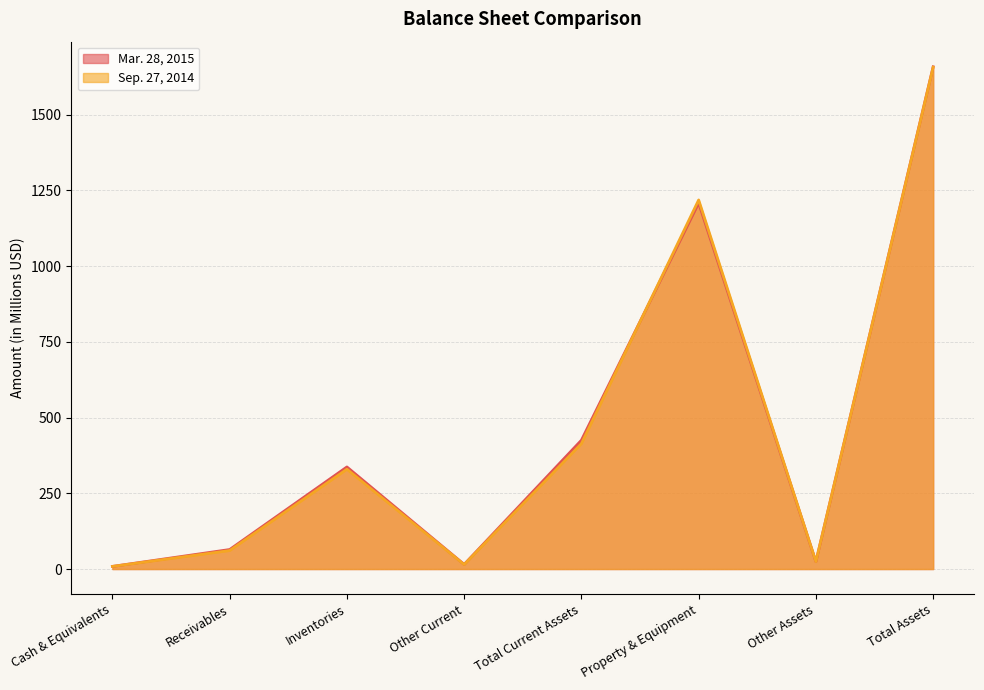

What is the average value of the Mar. 28, 2015 series?

467.7